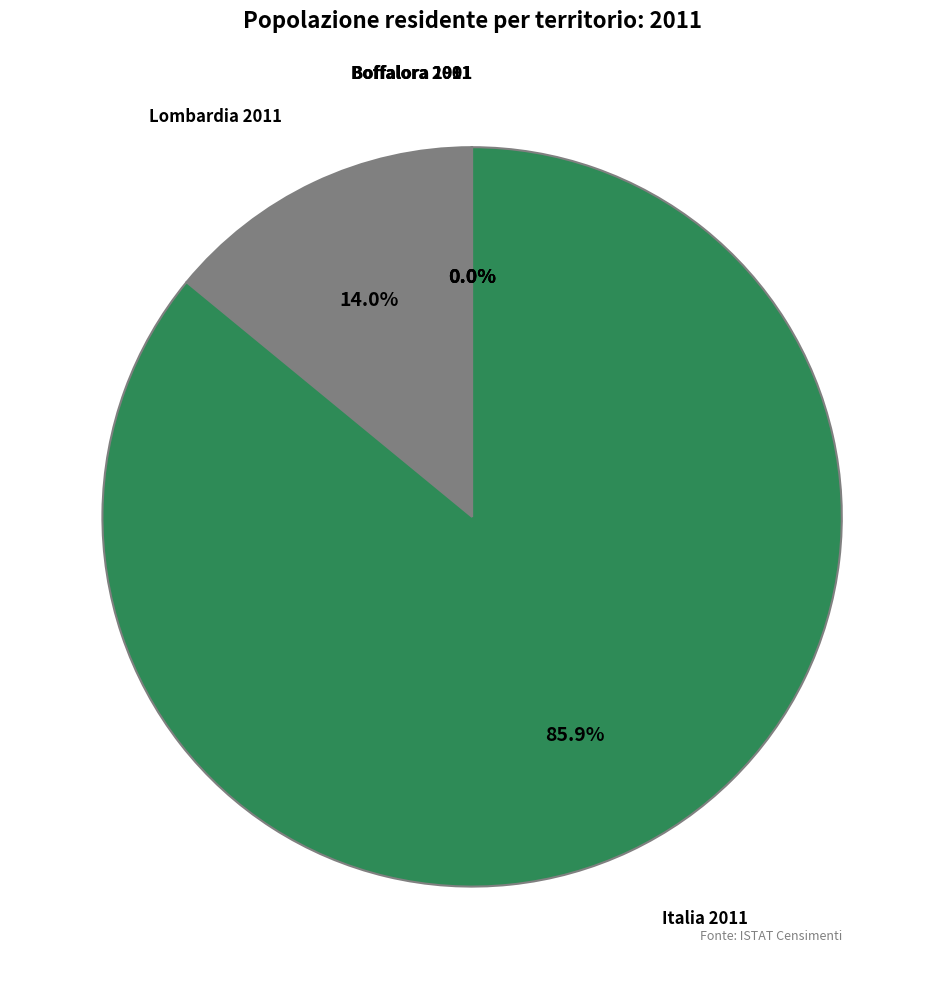

Is there any slice that represents more than half of the pie?

Yes